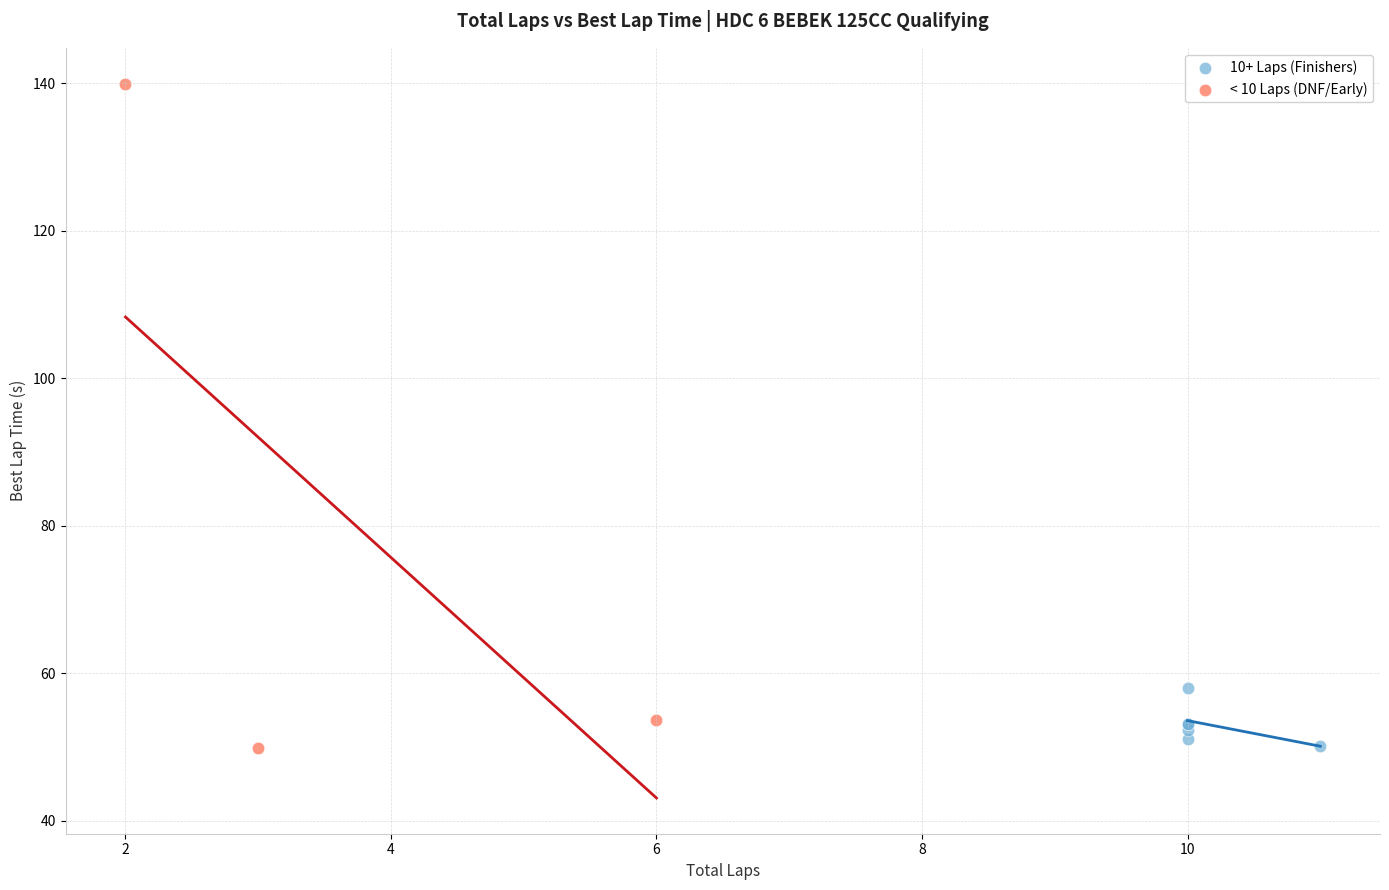

Which series reaches the maximum Y coordinate?

< 10 Laps (DNF/Early)